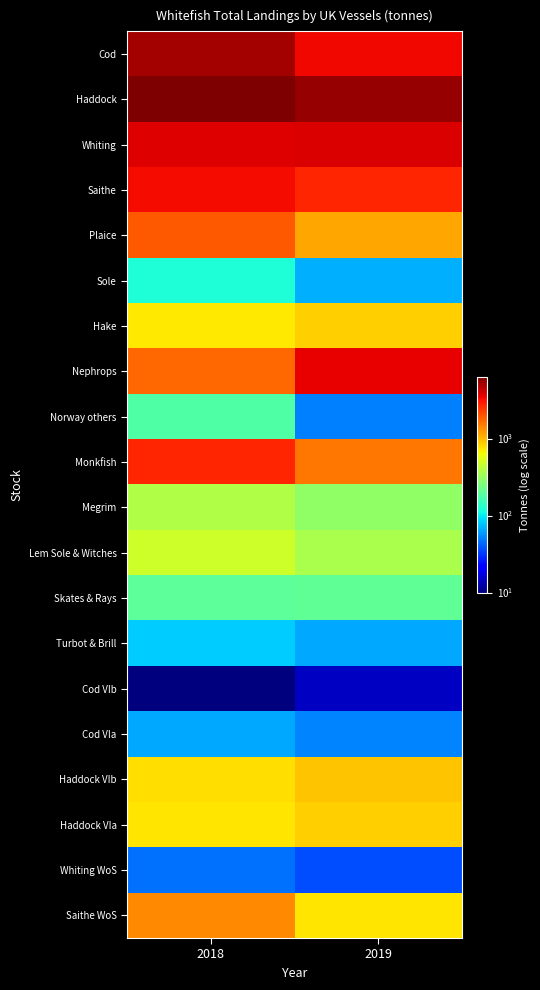

Reading right to left, extract all data points from this chart.

Cod: 2019=3339.6	2018=5116.0
Haddock: 2019=5508.7	2018=6379.6
Whiting: 2019=3815.6	2018=3749.2
Saithe: 2019=2745.6	2018=3227.6
Plaice: 2019=1131.9	2018=1931.3
Sole: 2019=68.7	2018=121.7
Hake: 2019=849.5	2018=724.7
Nephrops: 2019=3501.3	2018=1730.6
Norway others: 2019=51.2	2018=177.4
Monkfish: 2019=1551.4	2018=2750.3
Megrim: 2019=293.8	2018=386.2
Lem Sole & Witches: 2019=360.5	2018=480.9
Skates & Rays: 2019=202.0	2018=198.2
Turbot & Brill: 2019=64.6	2018=82.4
Cod VIb: 2019=14.7	2018=9.9
Cod VIa: 2019=51.8	2018=65.1
Haddock VIb: 2019=913.8	2018=771.0
Haddock VIa: 2019=857.8	2018=734.9
Whiting WoS: 2019=36.8	2018=45.9
Saithe WoS: 2019=735.9	2018=1381.1